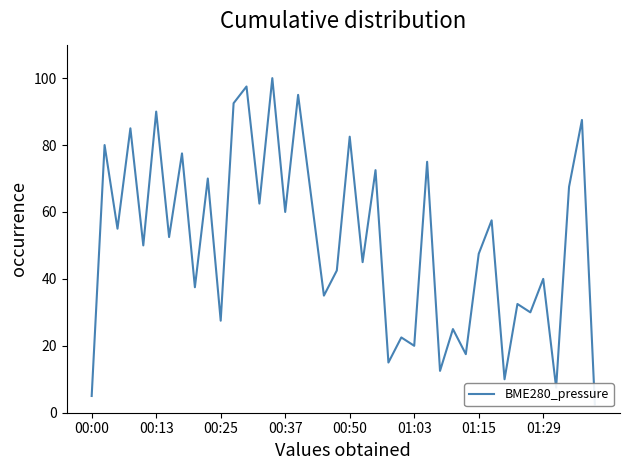

Reading right to left, extract all data points from this chart.

2.5	87.5	67.5	7.5	40.0	30.0	32.5	10.0	57.5	47.5	17.5	25.0	12.5	75.0	20.0	22.5	15.0	72.5	45.0	82.5	42.5	35.0	65.0	95.0	60.0	100.0	62.5	97.5	92.5	27.5	70.0	37.5	77.5	52.5	90.0	50.0	85.0	55.0	80.0	5.0